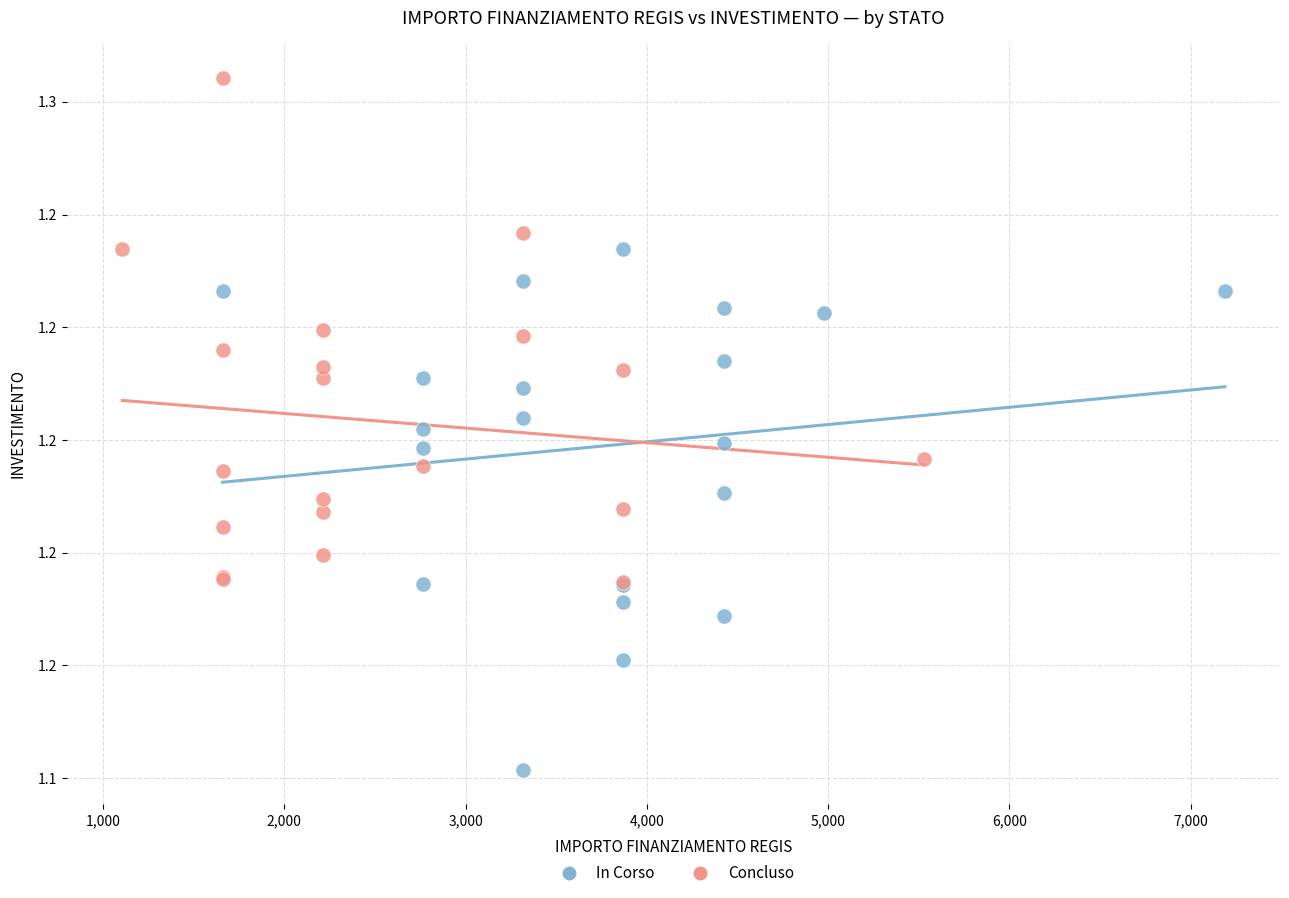

What are all the series names shown in the legend?

In Corso, Concluso